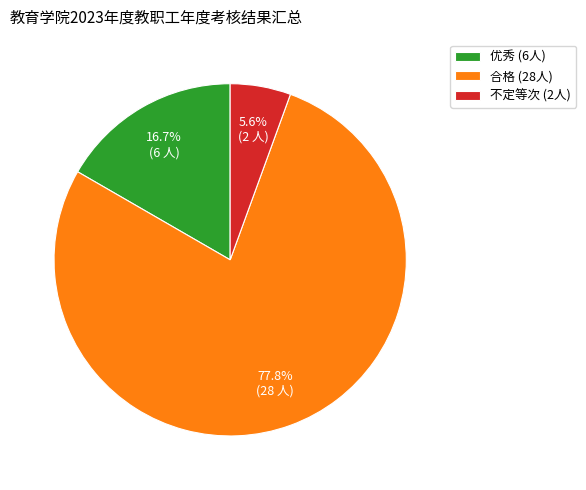

Approximately how many times larger is the value at 不定等次 compared to 合格?

0.1